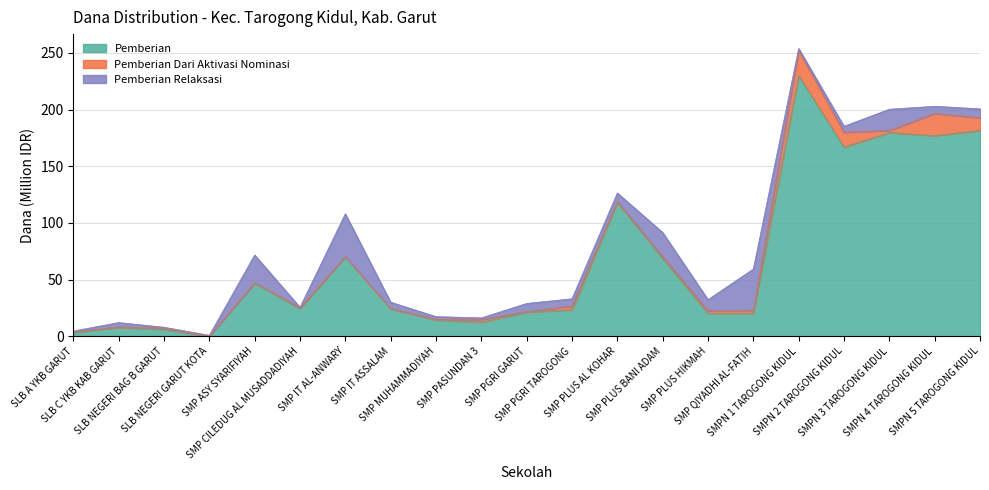

What is the highest value of the Pemberian series?

229.9